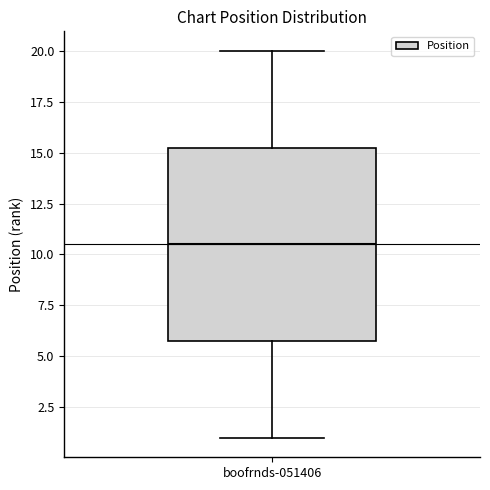

Transcribe this box plot: give where the median line is, the range the box spans, and where the two whiskers end, as read against the y-axis. The values are not printed on the chart, so give them approximately, as read against the axis.

median 10.5, box 6.0 to 15.5, whiskers 1.0 to 20.0